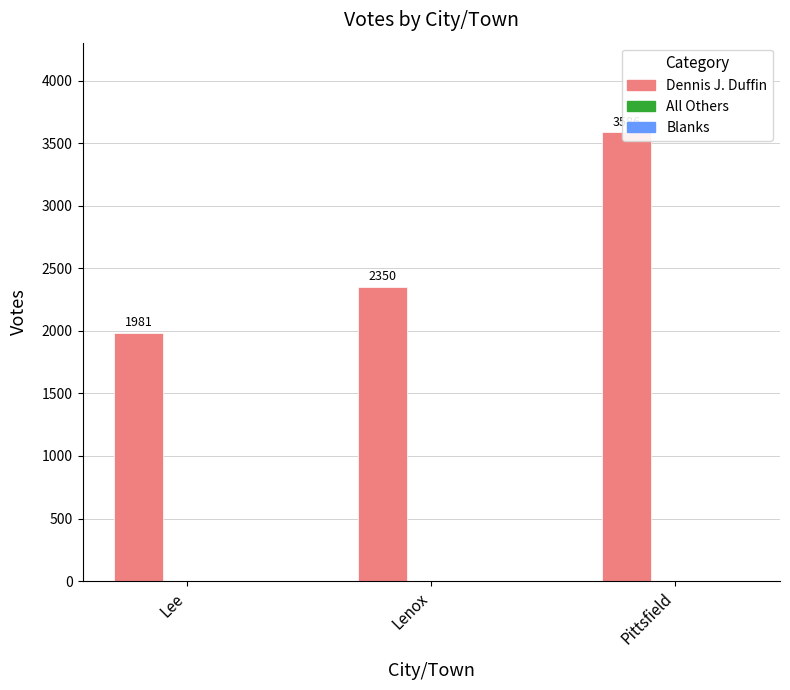

Which label corresponds to the smallest value in the chart?

Lee